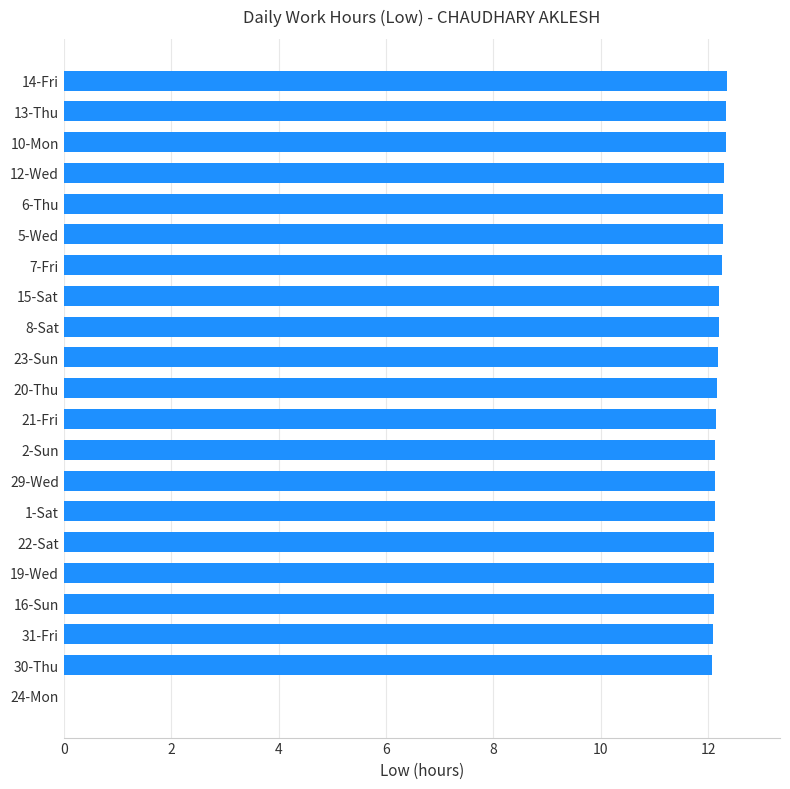

What is the ratio of the value at 21-Fri to the value at 13-Thu?

1.0